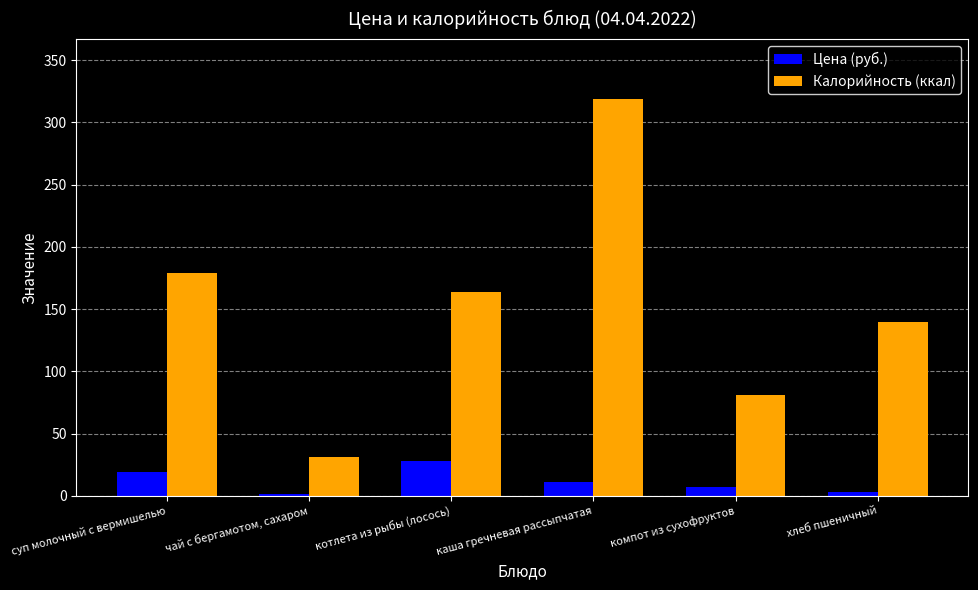

True or false: Калорийность (ккал) has a value of 213.8 at каша гречневая рассыпчатая.

False